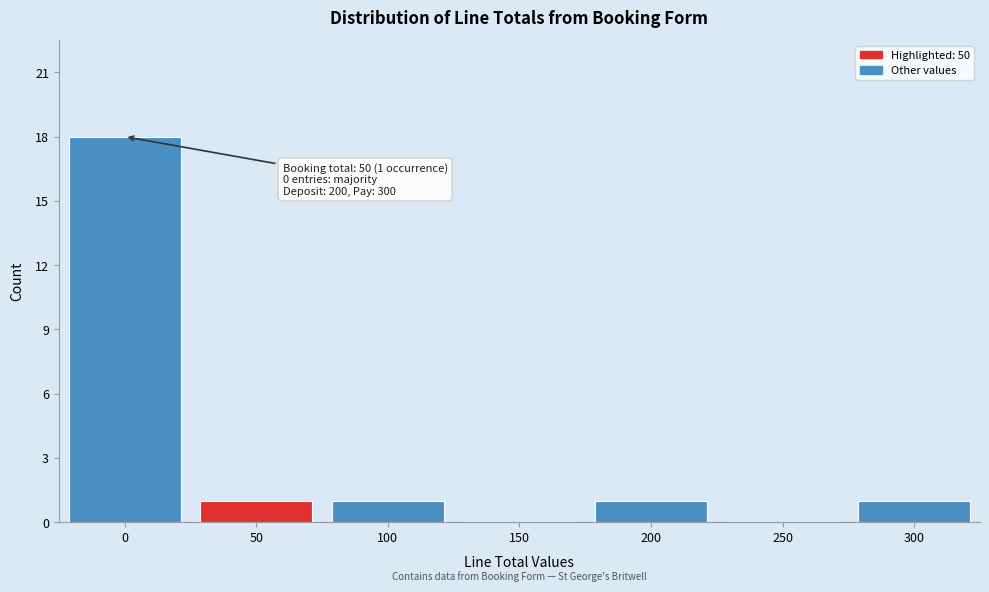

Reading left to right, extract all data points from this chart.

0=18	50=1	100=1	150=0	200=1	250=0	300=1